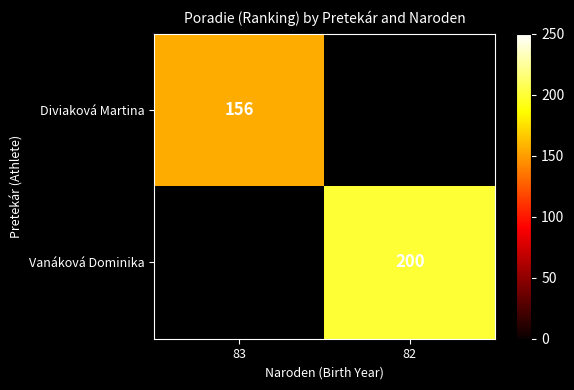

List the labels in order of Vanáková Dominika value, smallest first.

83, 82